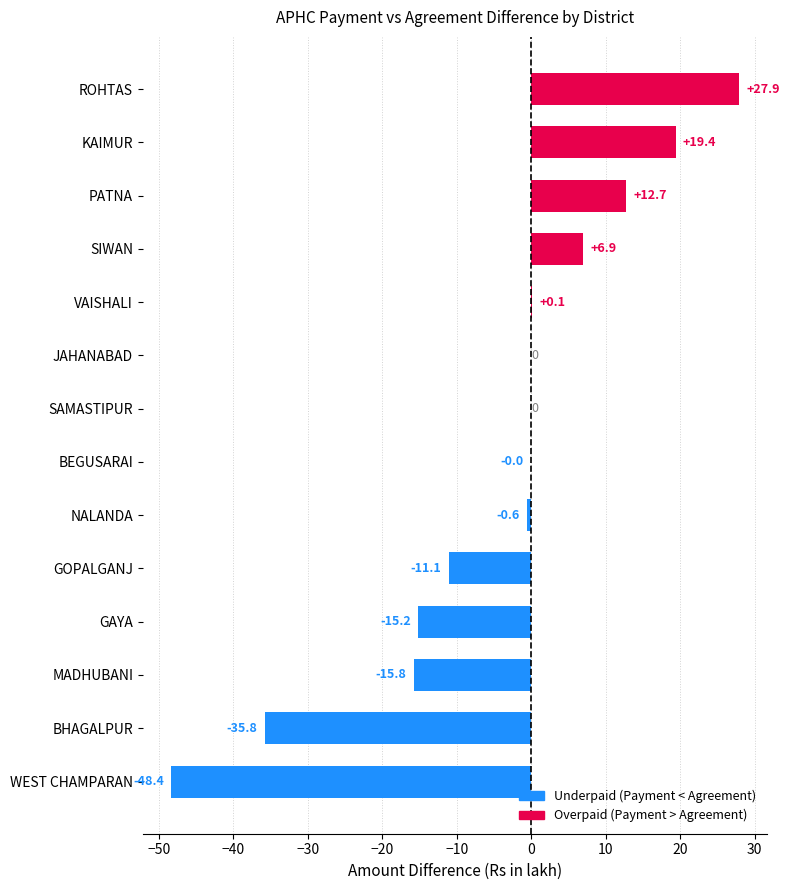

Count the number of categories in the chart.

14